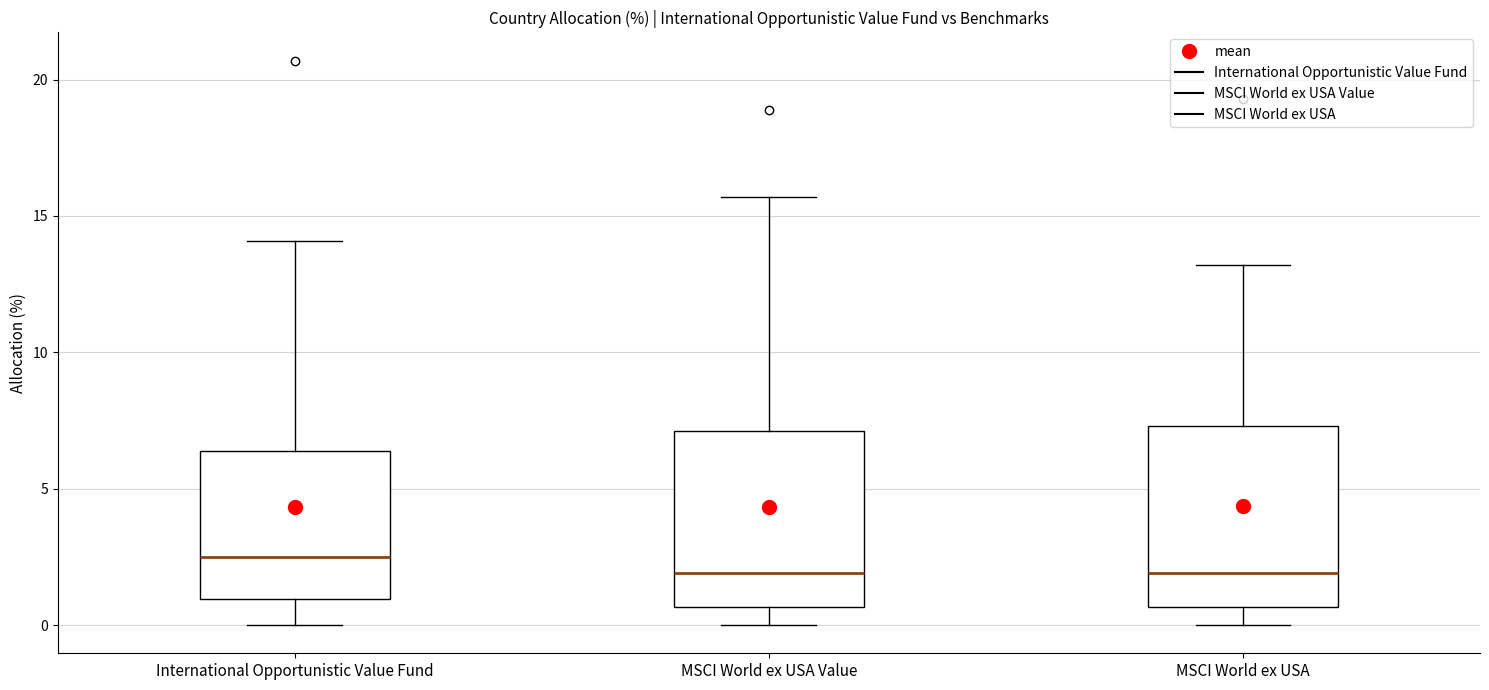

Where does the median line of the box for International Opportunistic Value Fund sit on the y-axis? The values are not printed on the chart, so give them approximately, as read against the axis.

2.5